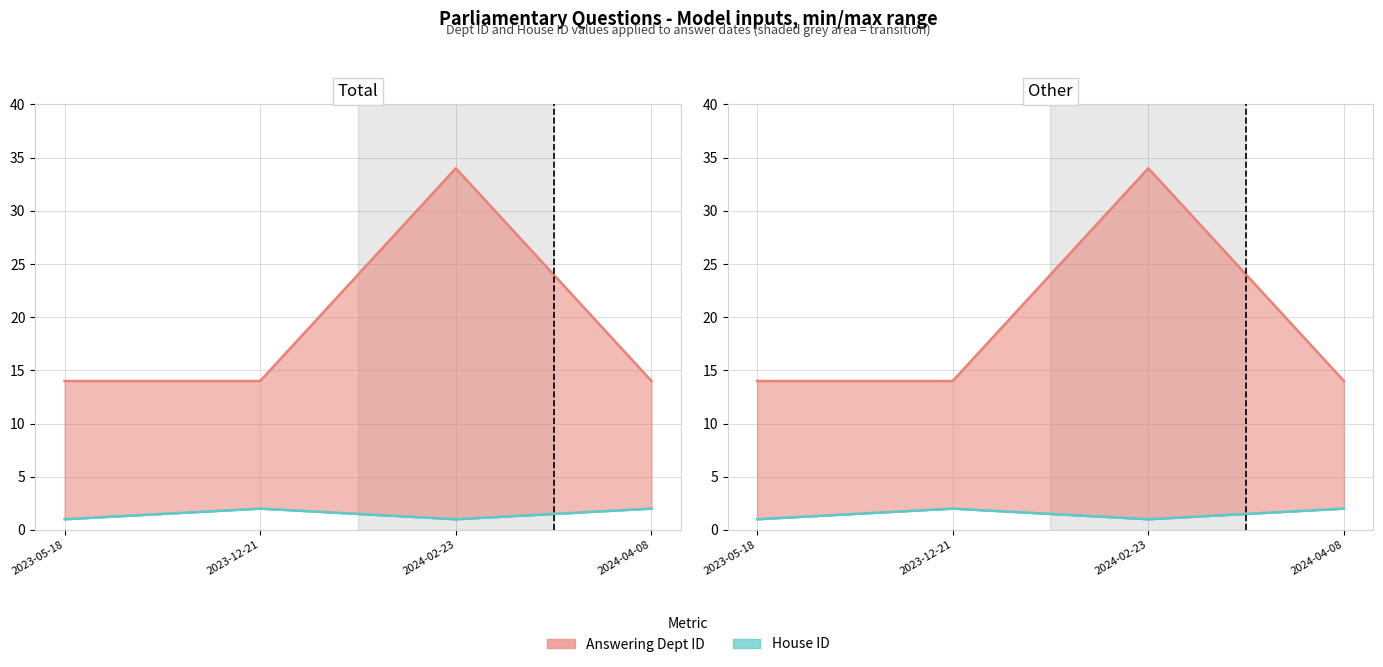

Which series changed the most between 2023-05-18 and 2024-04-08?

house id